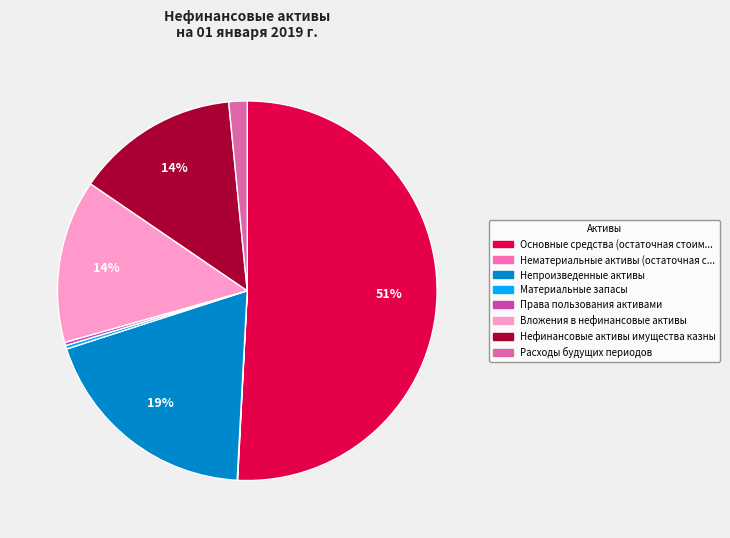

How many segments does this pie chart have?

8